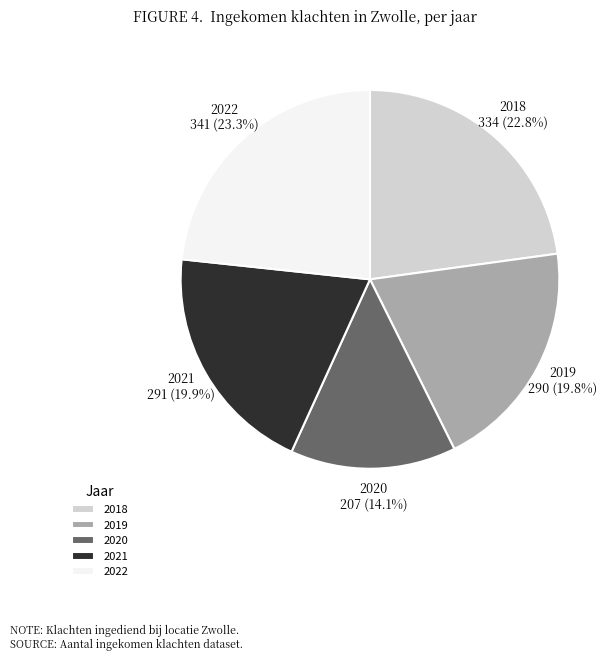

What is the smallest slice in the pie chart?

2020